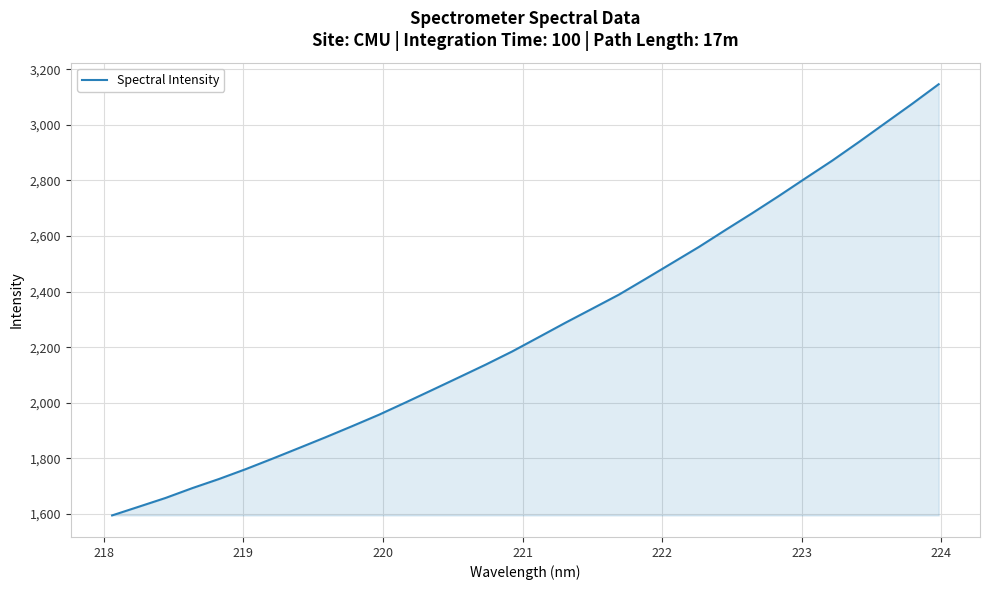

What is the average value?

2267.6